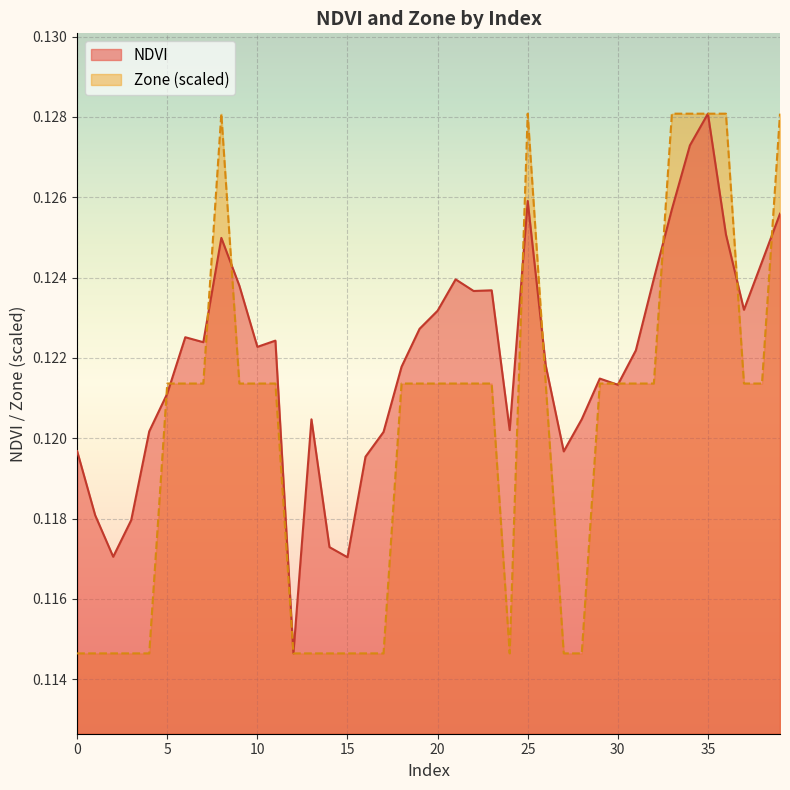

In NDVI, how many points are lower than both neighbors (excluding endpoints)?

10